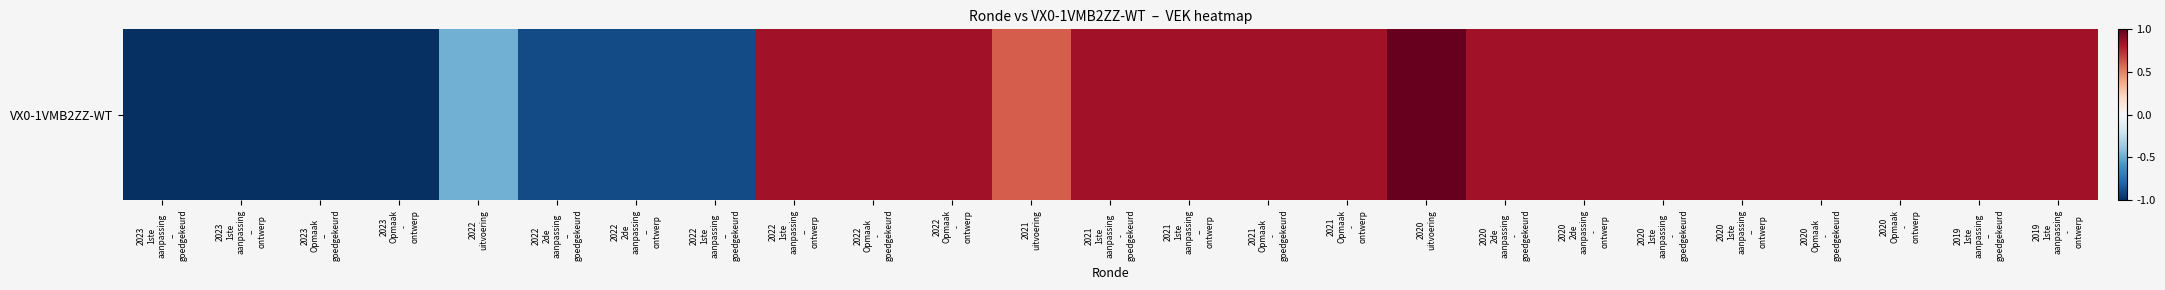

Which has a higher value, 2020
Opmaak
-
goedgekeurd or 2021
1ste
aanpassing
-
goedgekeurd?

2020
Opmaak
-
goedgekeurd